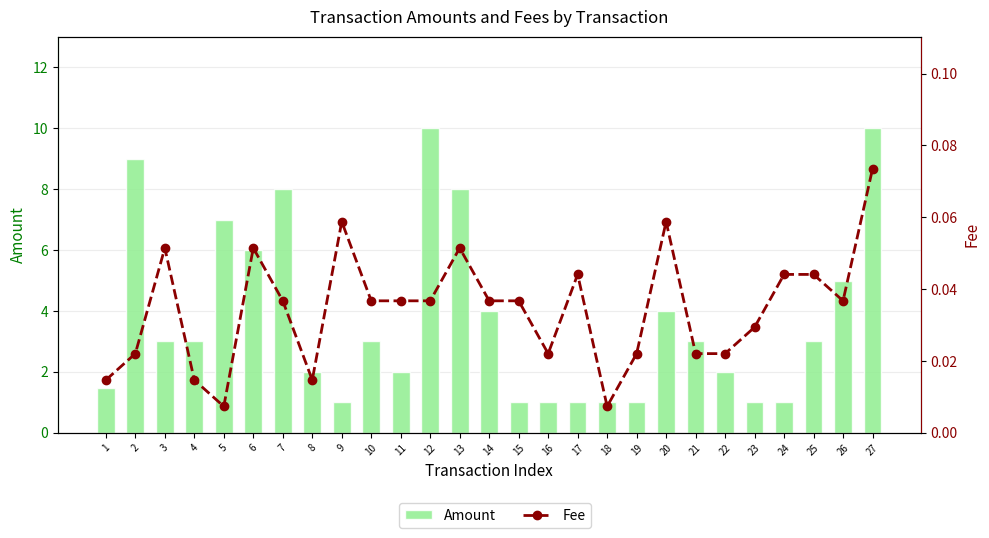

At which category is the sum across all series the highest?

27